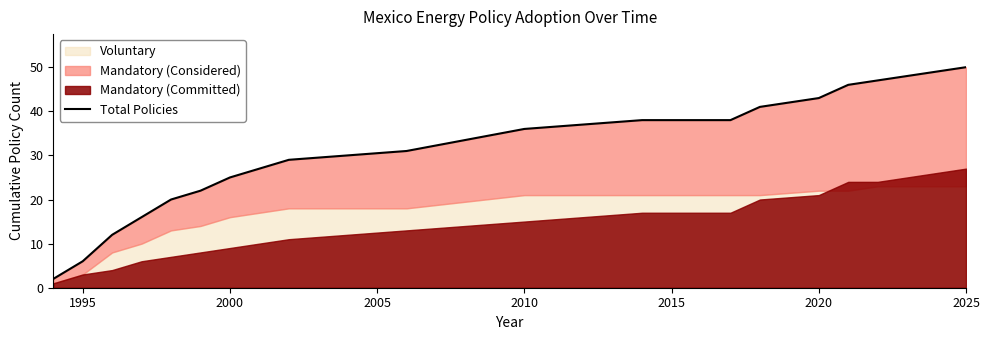

What is the value of the 4th point from the left?

16